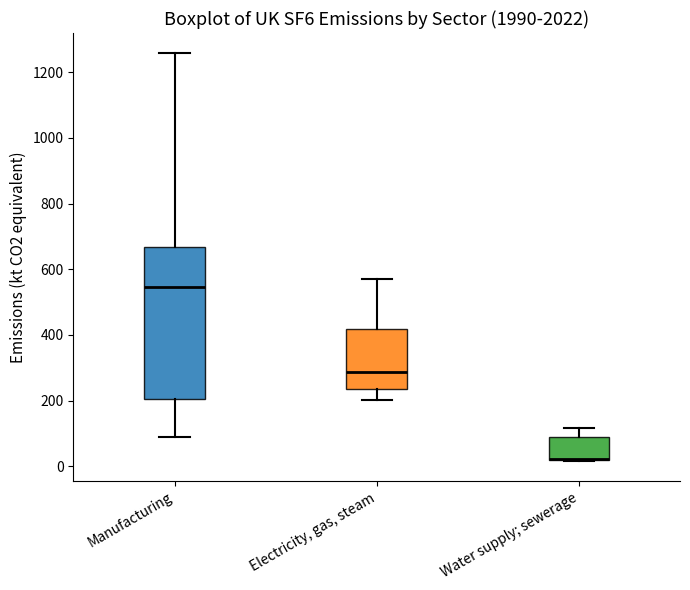

Which box is the tallest, from its lower edge to its upper edge?

Manufacturing